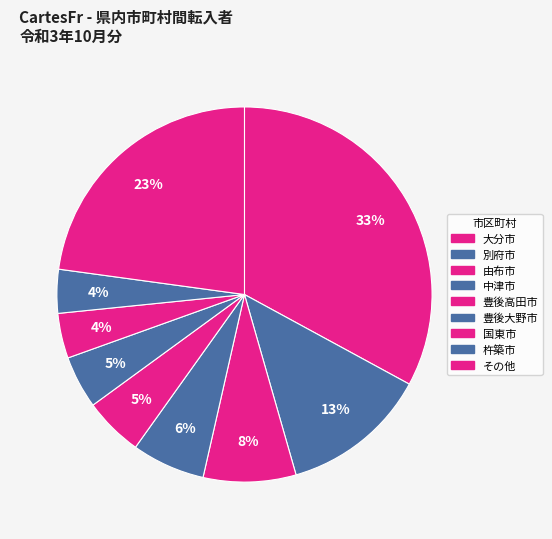

Count the number of slices in the pie.

9